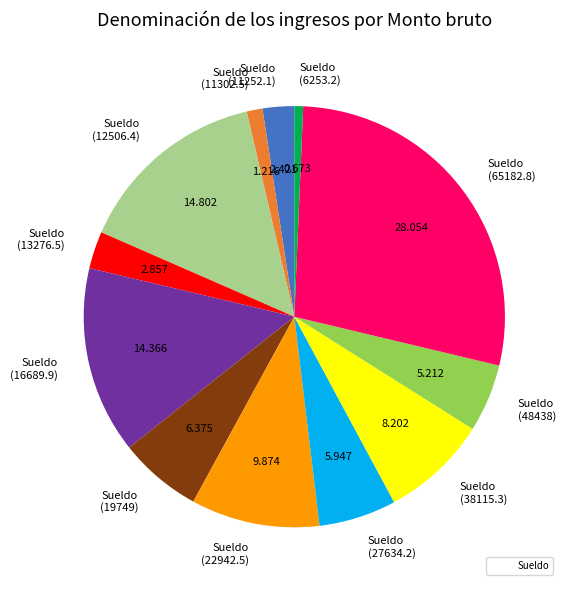

Does Sueldo (65182.8) account for over 50% of the chart?

No